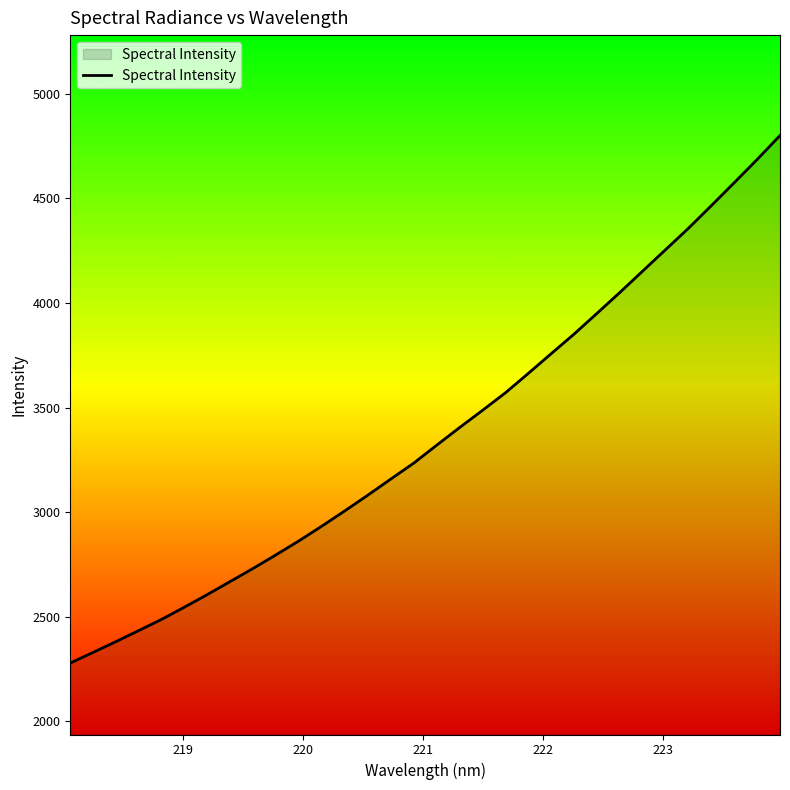

What is the difference between the maximum and minimum values?

2523.0